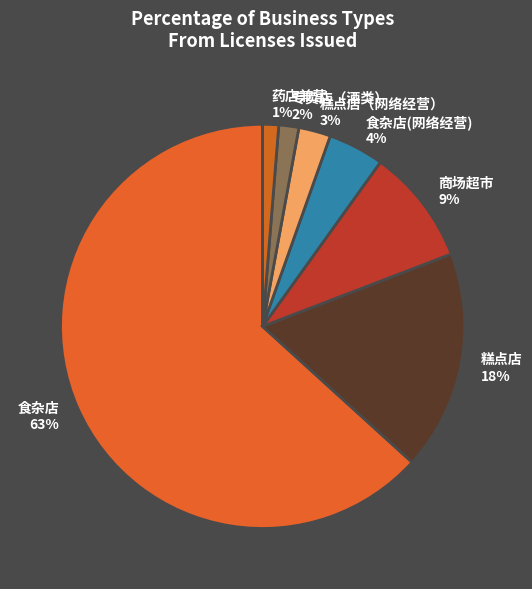

Which has a higher value, 商场超市 9% or 食杂店 63%?

食杂店 63%